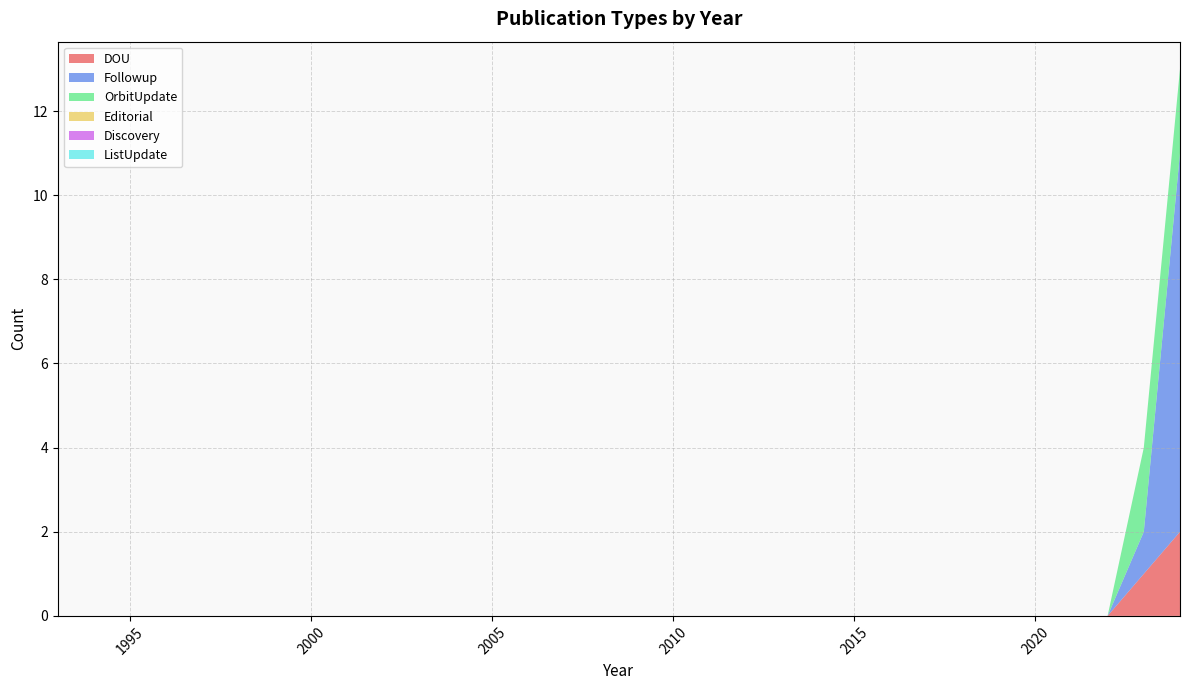

Reading left to right, transcribe all the data shown in this chart.

DOU: 0	0	0	0	0	0	0	0	0	0	0	0	0	0	0	0	0	0	0	0	0	0	0	0	0	0	0	0	0	0	1	2
Followup: 0	0	0	0	0	0	0	0	0	0	0	0	0	0	0	0	0	0	0	0	0	0	0	0	0	0	0	0	0	0	1	9
OrbitUpdate: 0	0	0	0	0	0	0	0	0	0	0	0	0	0	0	0	0	0	0	0	0	0	0	0	0	0	0	0	0	0	2	2
Editorial: 0	0	0	0	0	0	0	0	0	0	0	0	0	0	0	0	0	0	0	0	0	0	0	0	0	0	0	0	0	0	0	0
Discovery: 0	0	0	0	0	0	0	0	0	0	0	0	0	0	0	0	0	0	0	0	0	0	0	0	0	0	0	0	0	0	0	0
ListUpdate: 0	0	0	0	0	0	0	0	0	0	0	0	0	0	0	0	0	0	0	0	0	0	0	0	0	0	0	0	0	0	0	0